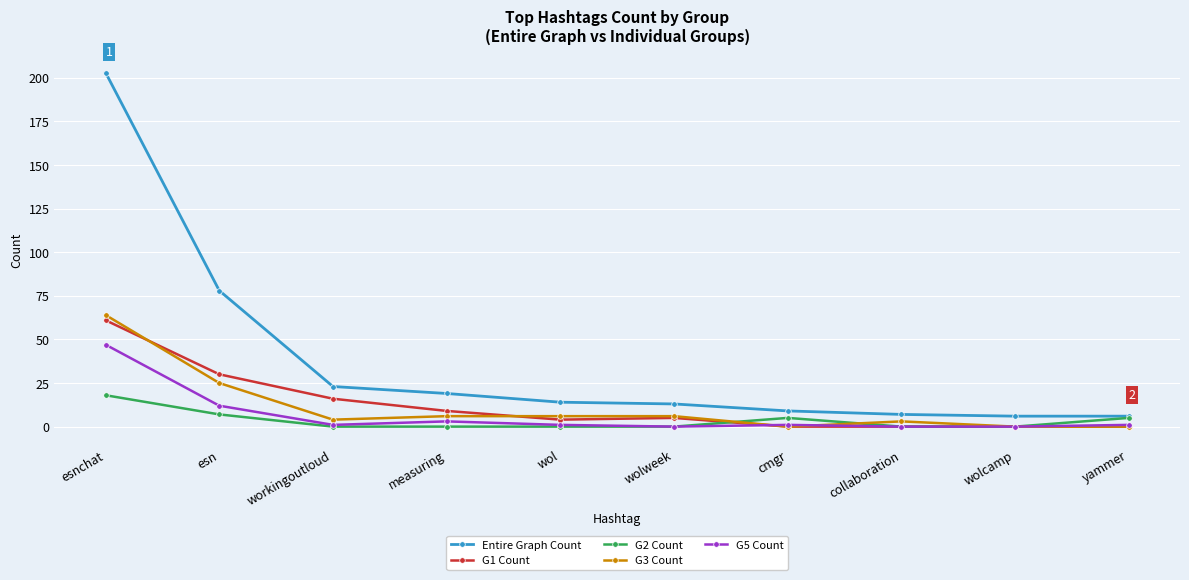

How many categories are shown in the chart?

10